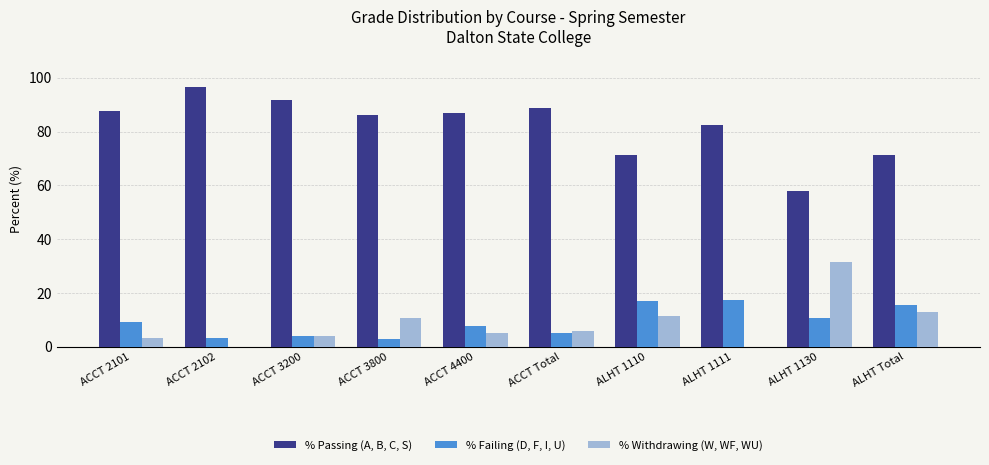

Which series has the largest total across all categories?

% Passing (A, B, C, S)